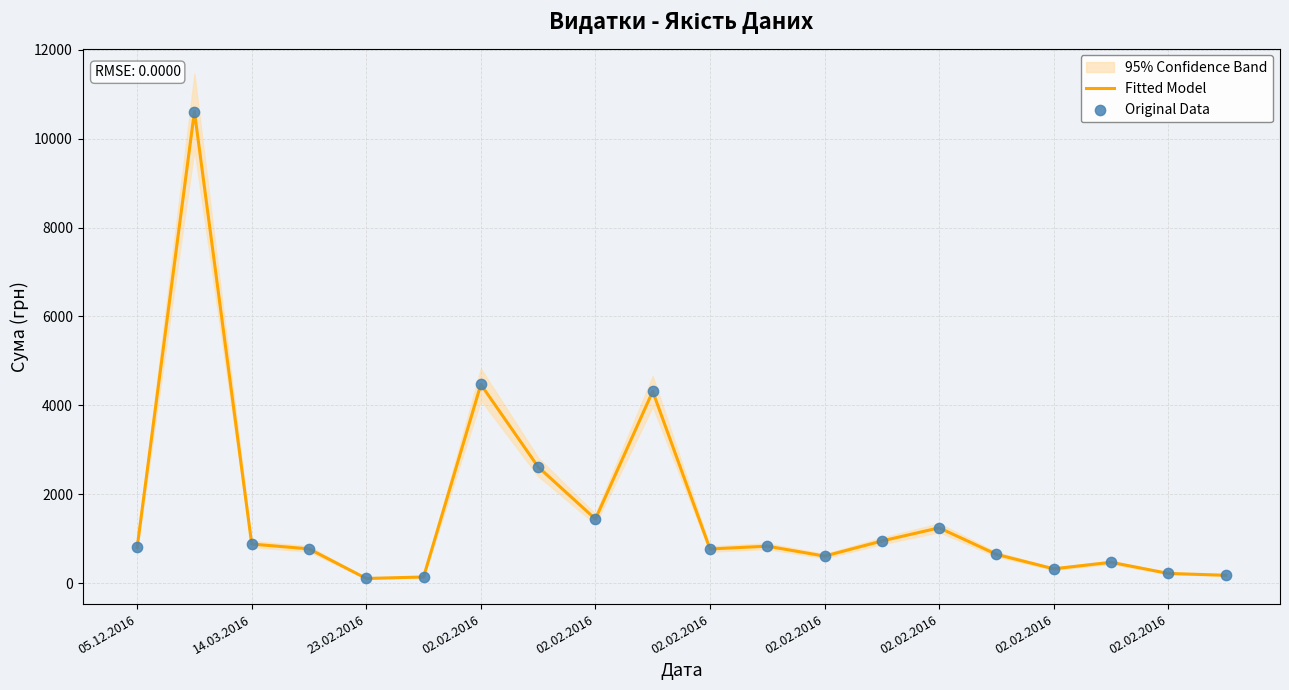

What is the total value across all series at 19?

348.5